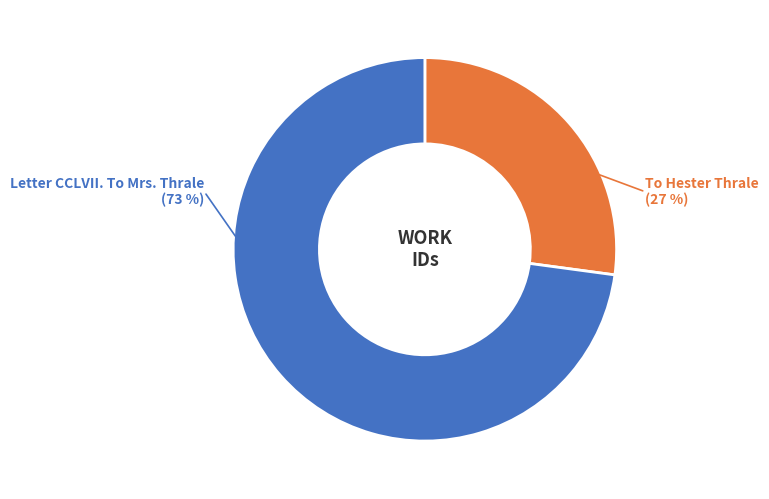

Which category has the biggest portion of the pie?

Letter CCLVII. To Mrs. Thrale